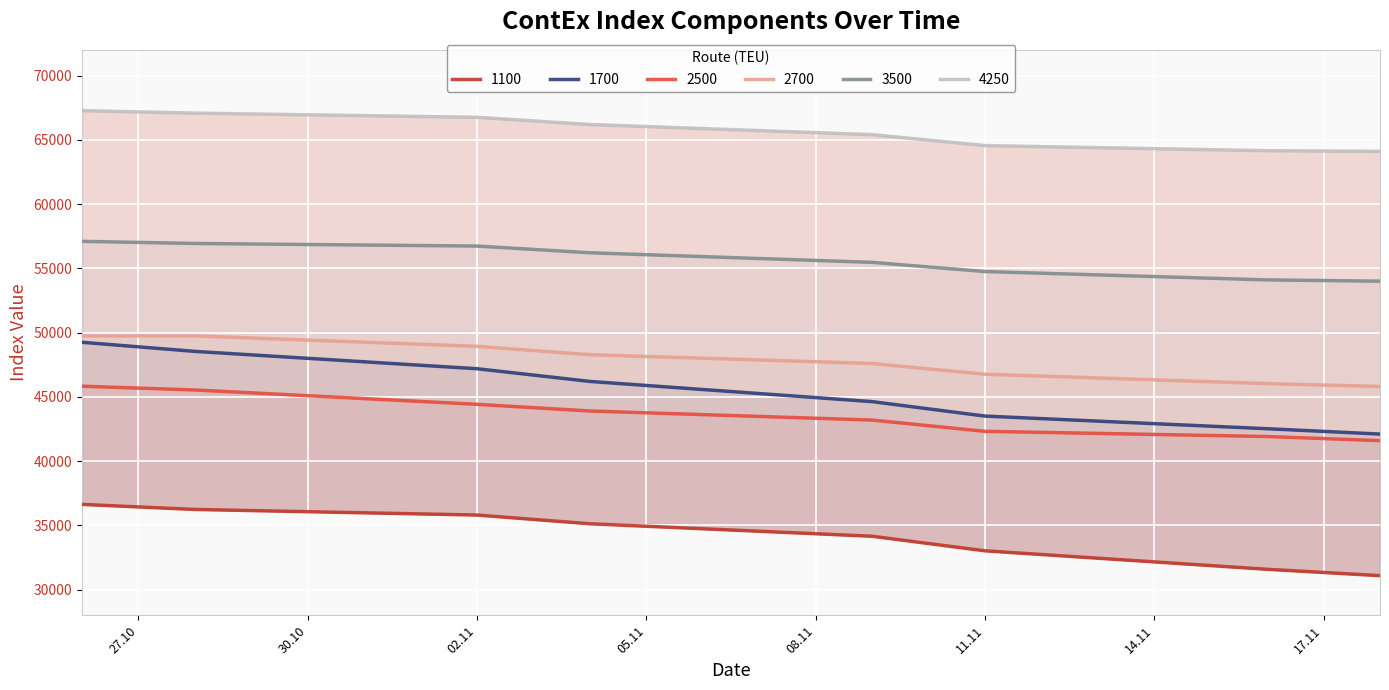

What are all the series names shown in the legend?

1100, 1700, 2500, 2700, 3500, 4250